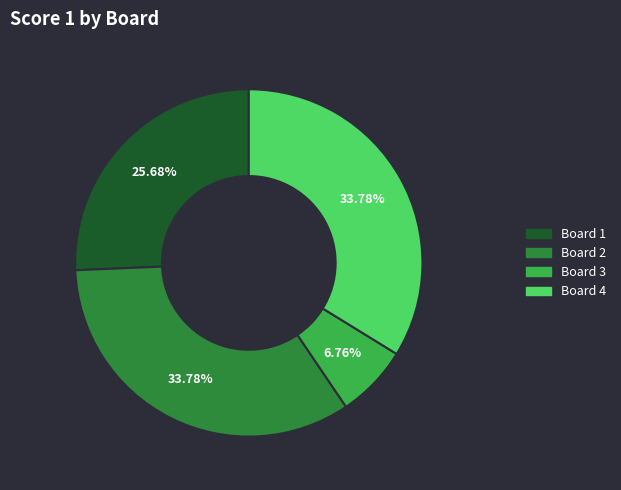

Do Board 1 and Board 2 together represent more than half of the pie?

Yes